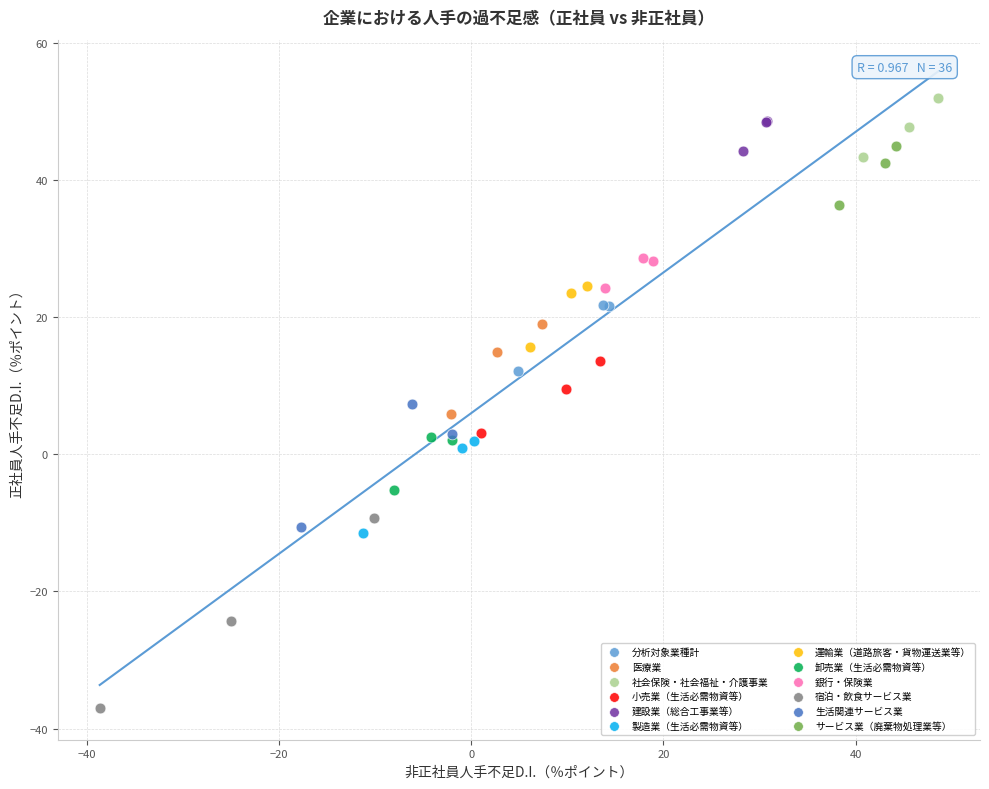

Which series has the largest Y range (max minus min)?

宿泊・飲食サービス業